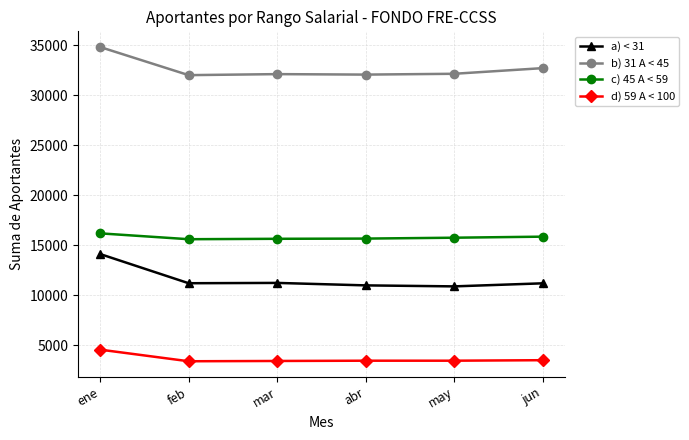

At ene, list the series in order from largest to smallest.

b) 31 A < 45, c) 45 A < 59, a) < 31, d) 59 A < 100